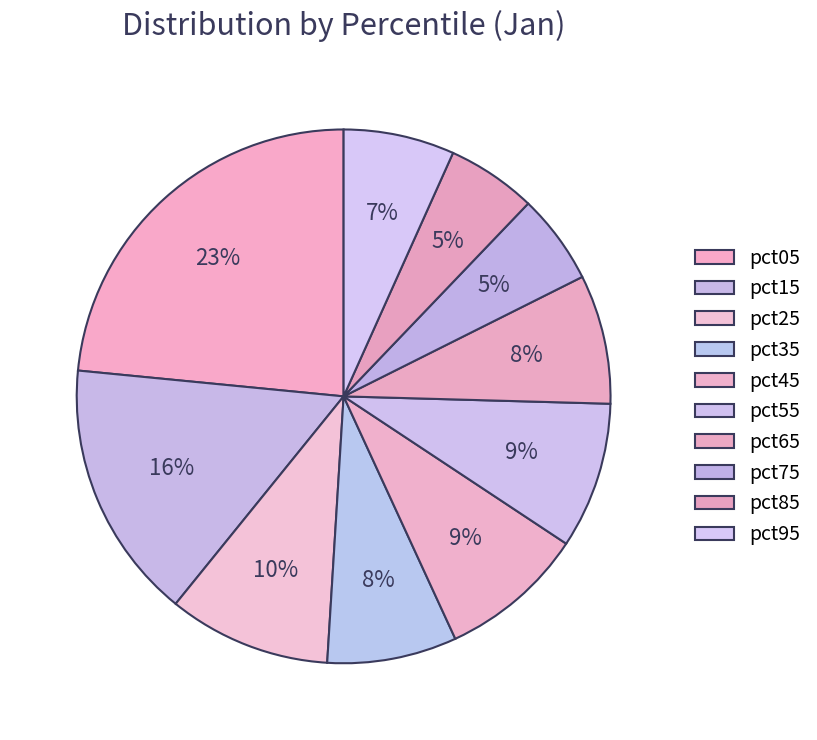

How many segments does this pie chart have?

10